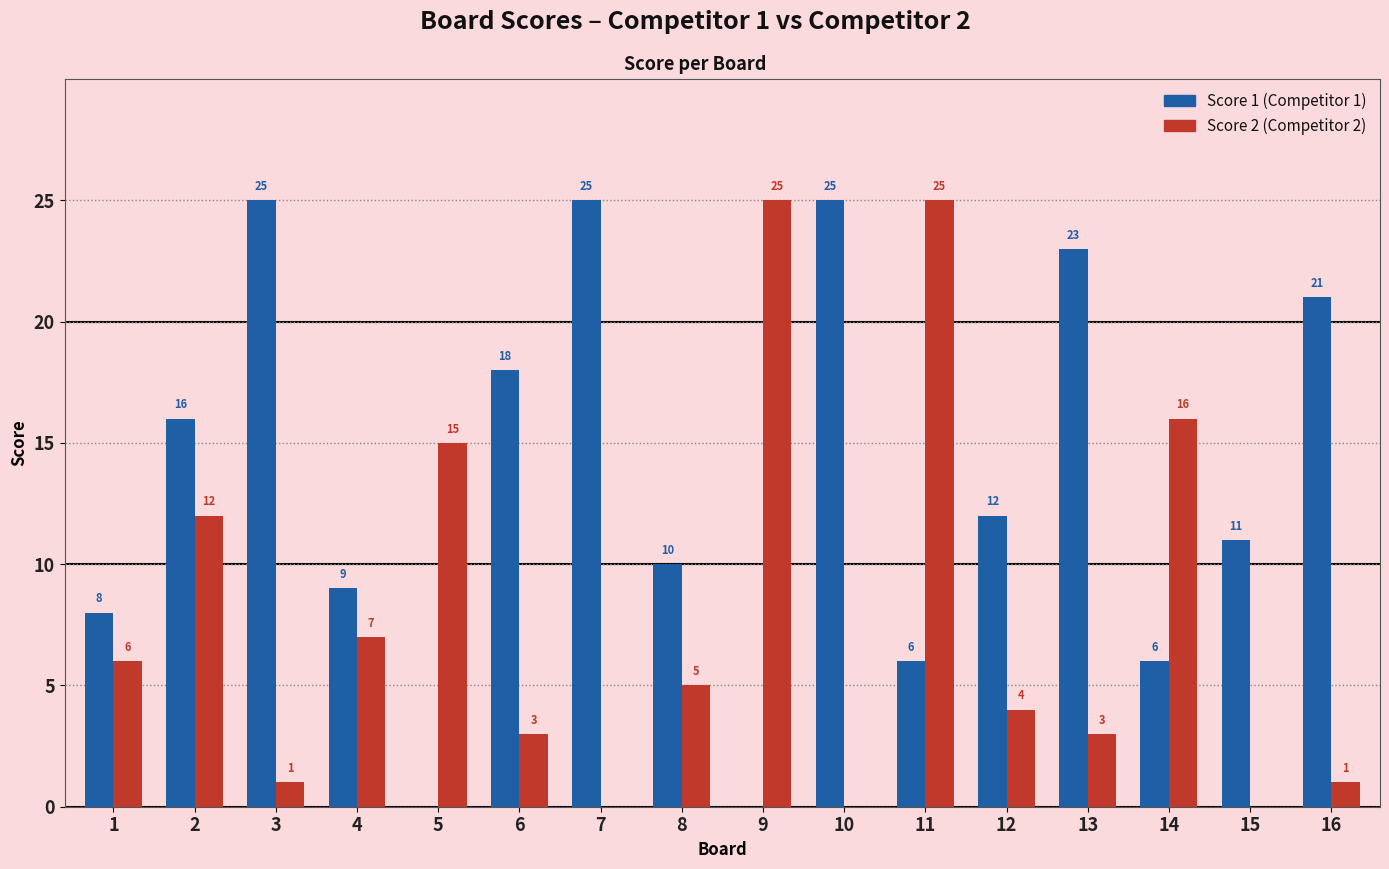

At which category is the sum across all series the highest?

11